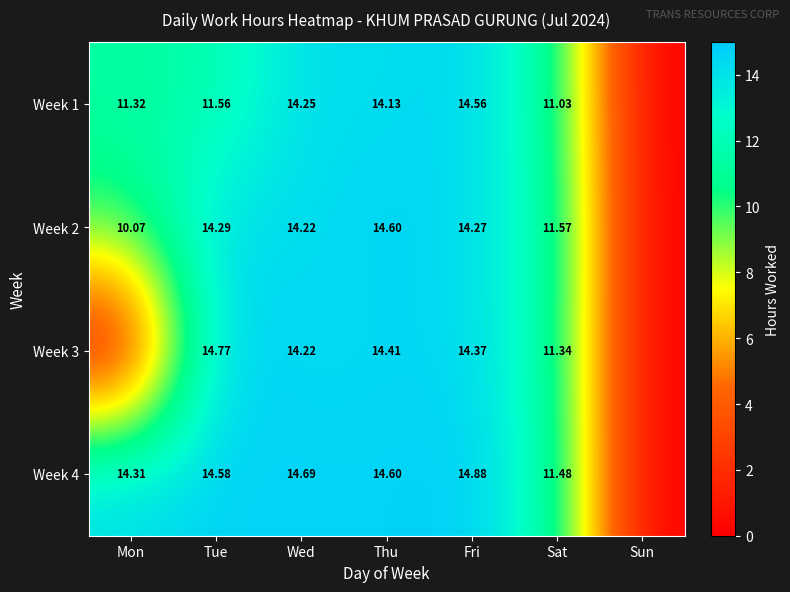

Is the value of Week 3 at Fri greater than the value of Week 2 at Thu?

No